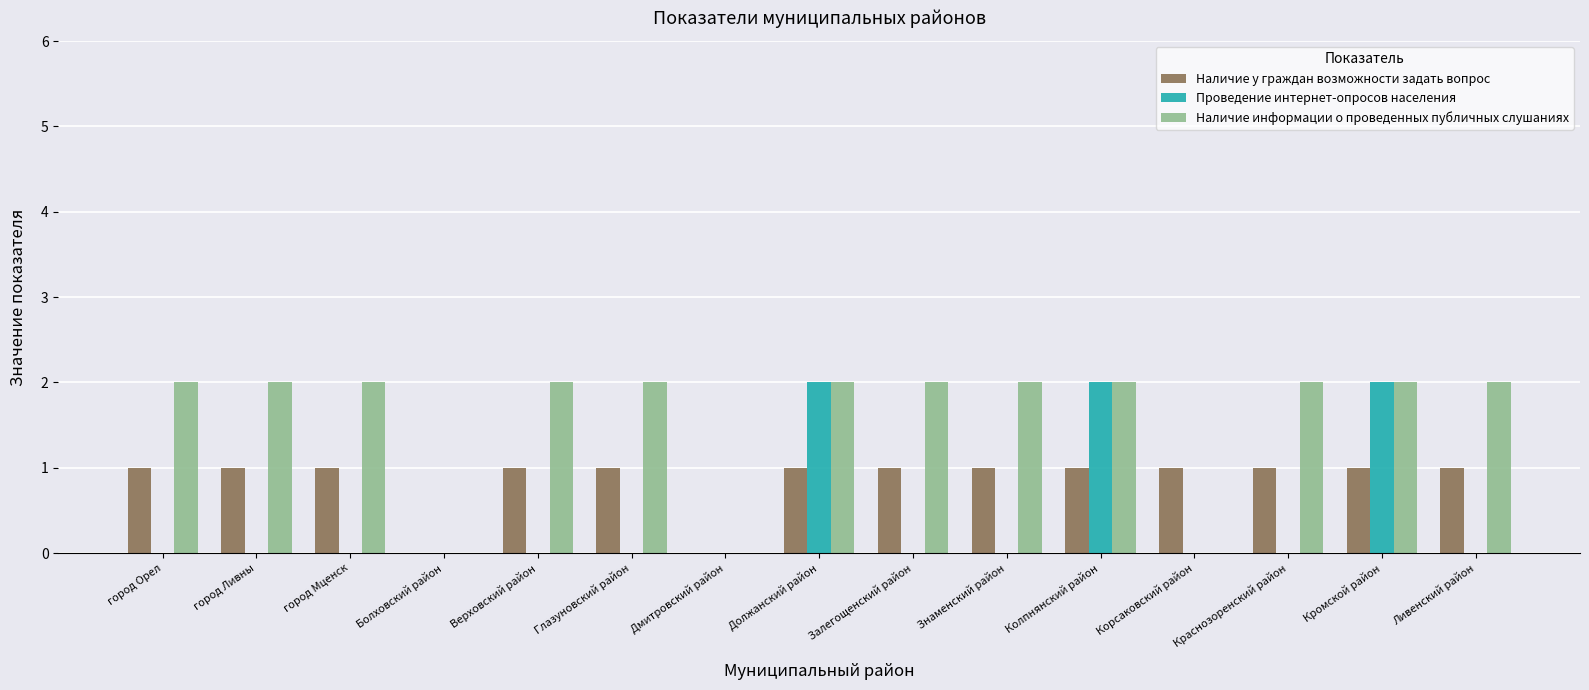

What is the total value across all series at Ливенский район?

3